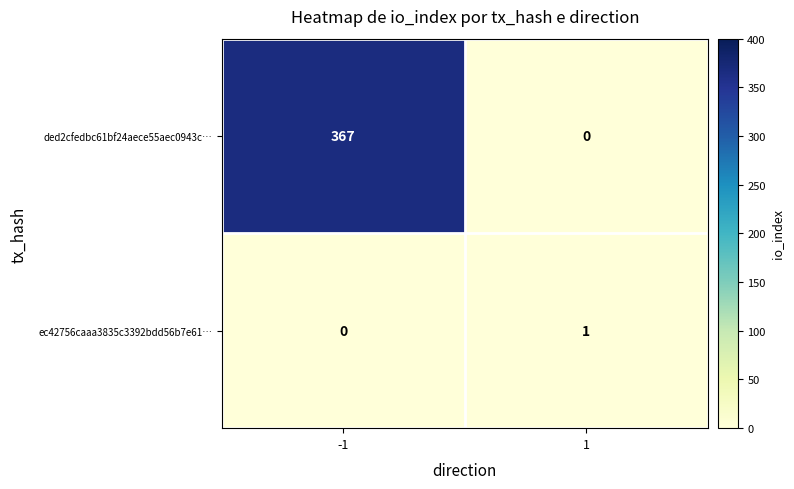

Is it true that ec42756caaa3835c3392bdd56b7e61… equals 0 at -1?

True